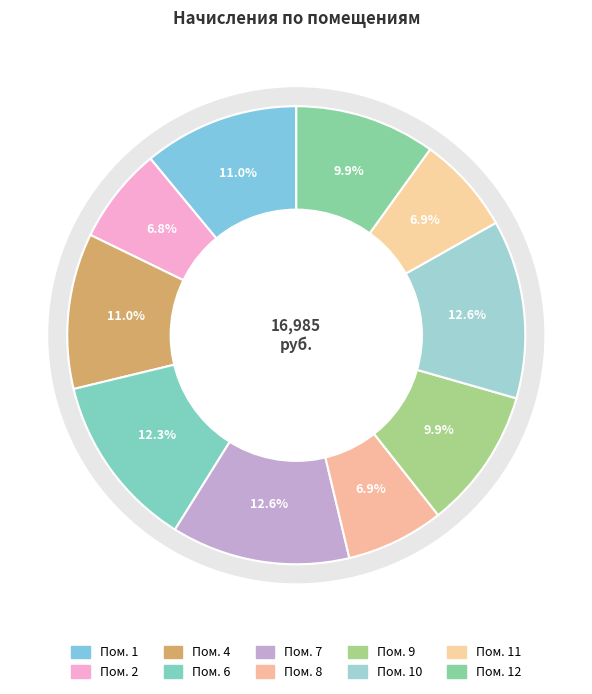

How much of the chart is everything except 6?

87.7%